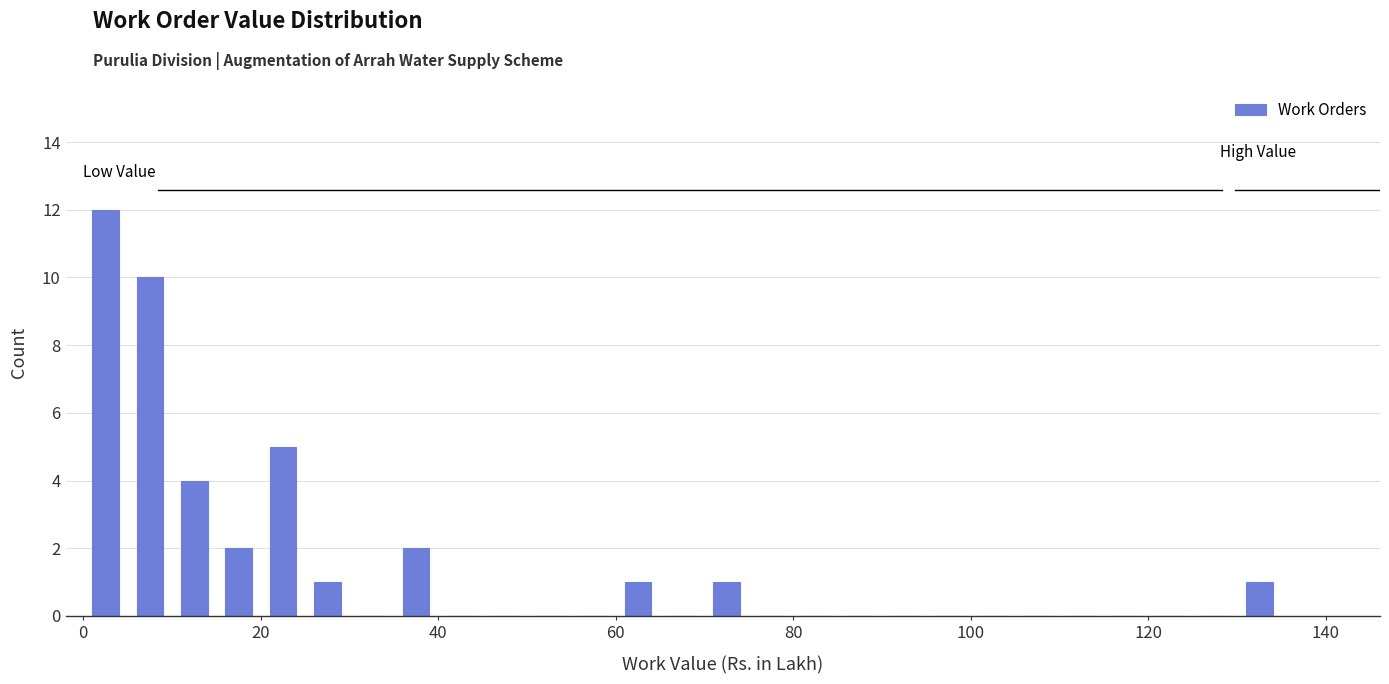

Around what value on the x-axis is the tallest bar? Give the approximate position of its centre, as read against the axis.

2